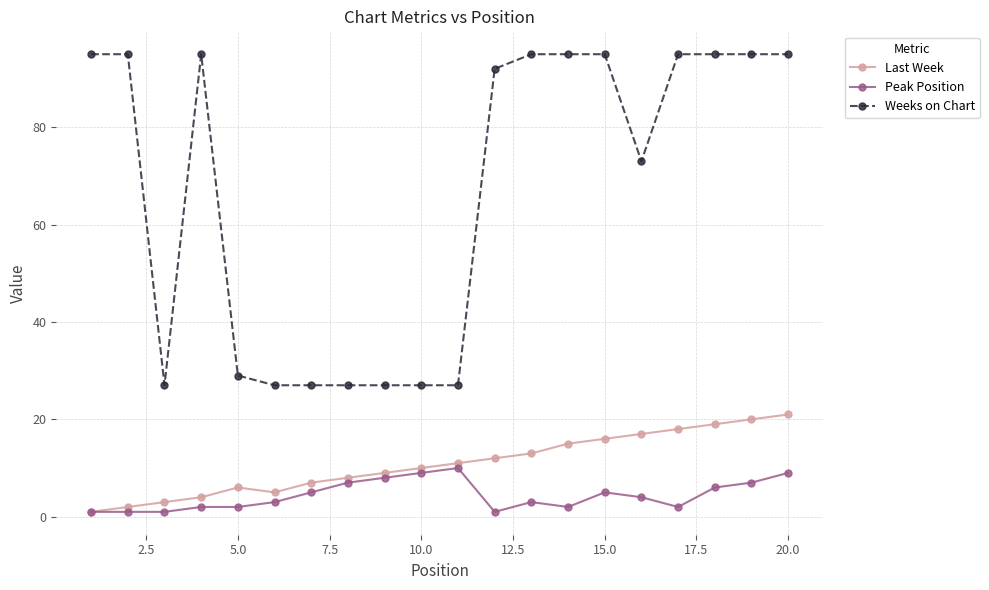

True or false: Weeks on Chart and Last Week cross at least once.

False